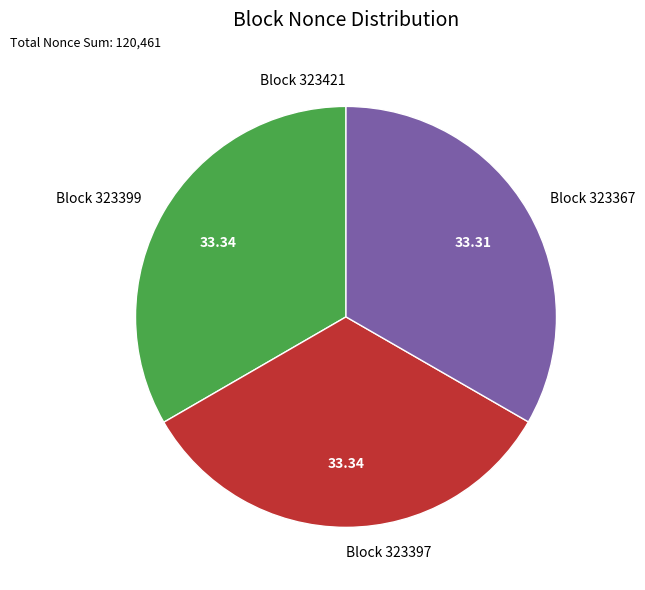

Is there any slice that represents more than half of the pie?

No